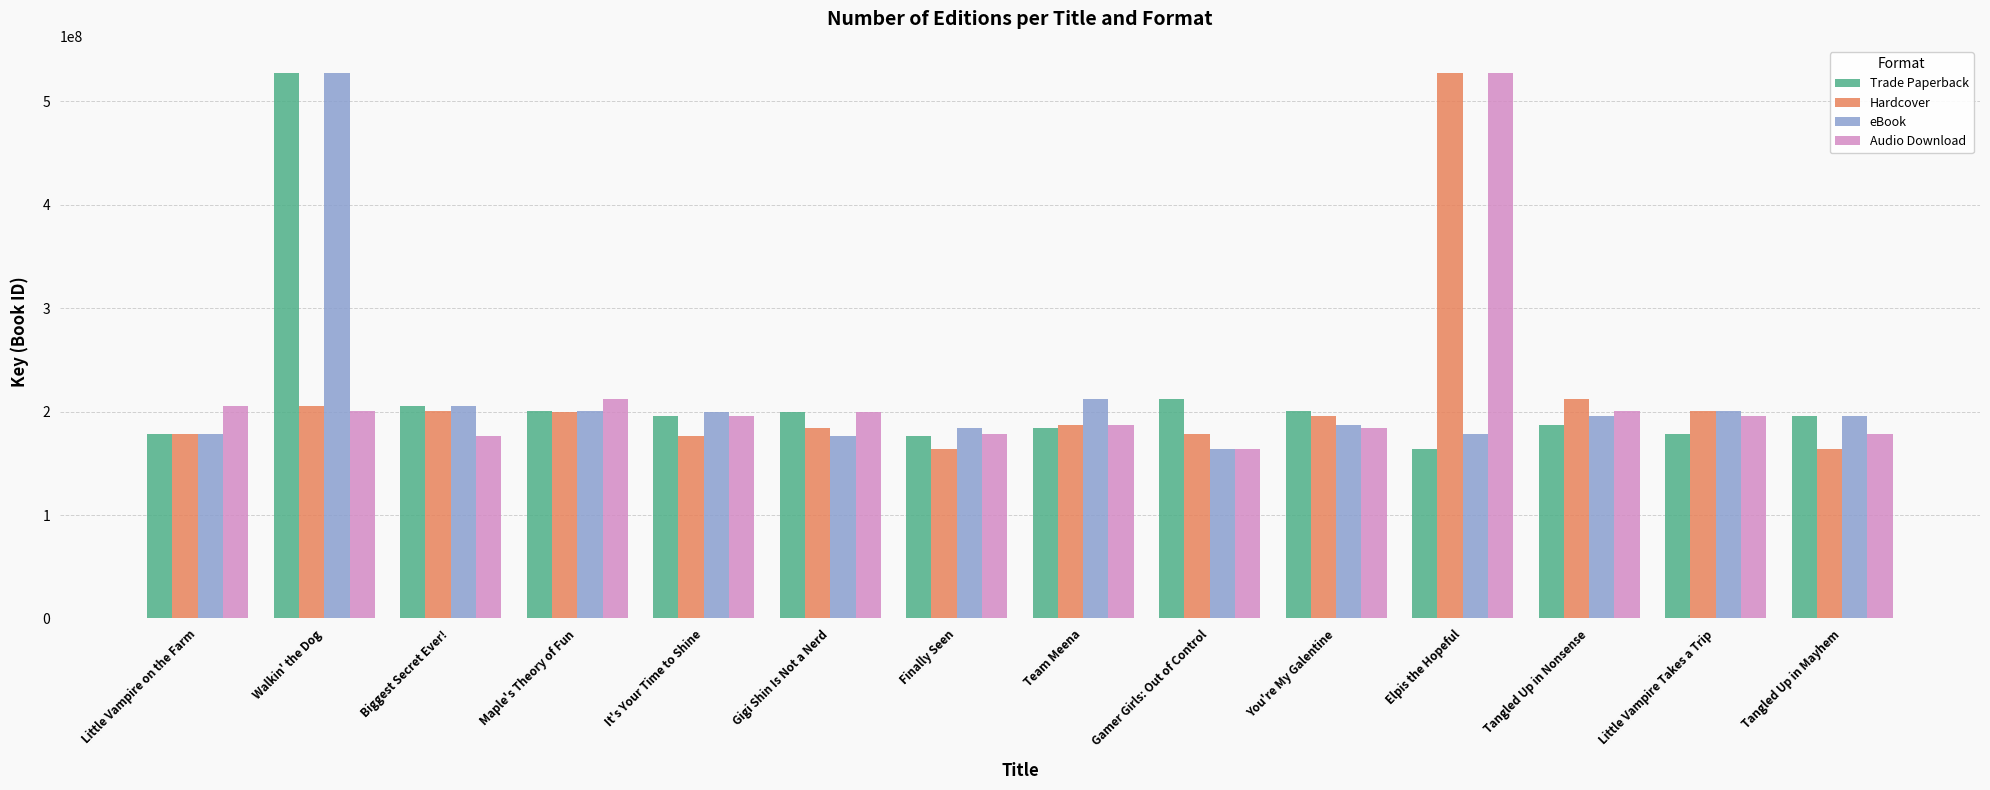

What is the spread (max minus min) of values at Gigi Shin Is Not a Nerd?

23226158